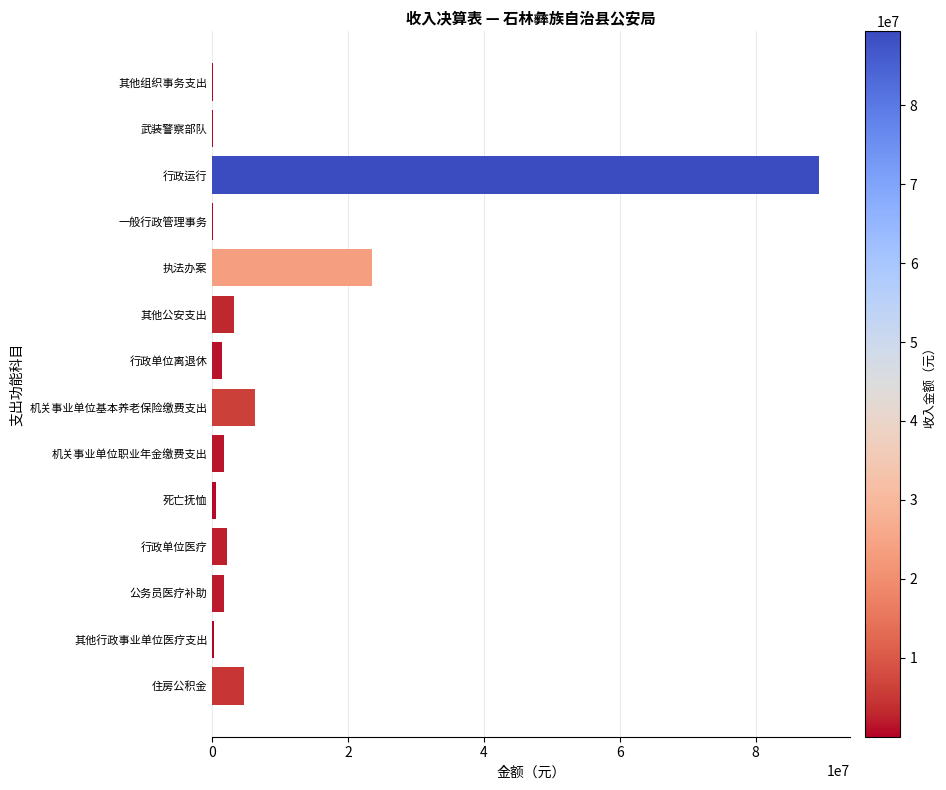

The value at 执法办案 is 35552606.0. True or false?

False